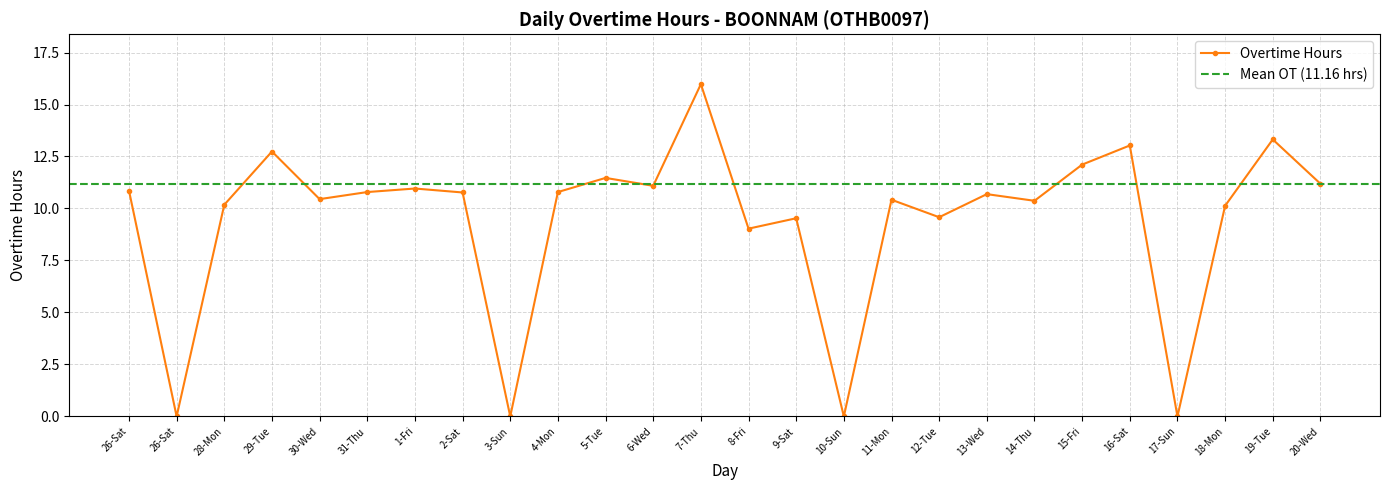

Is it true that the value at 10-Sun is 9.1?

False